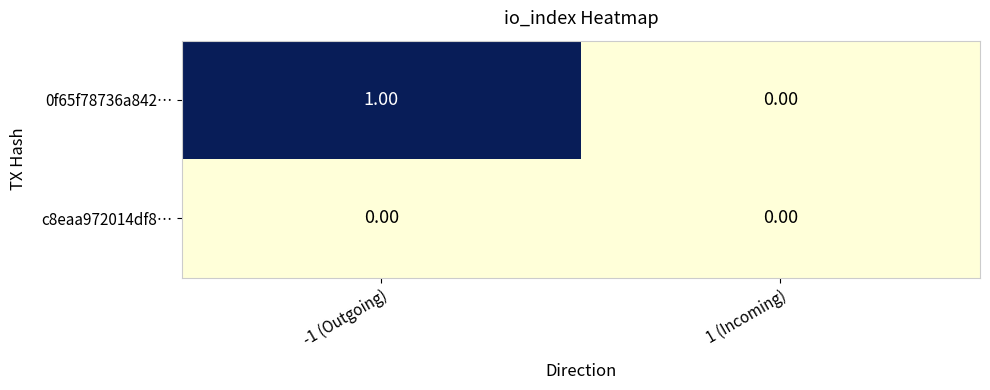

How many categories are shown in the chart?

2